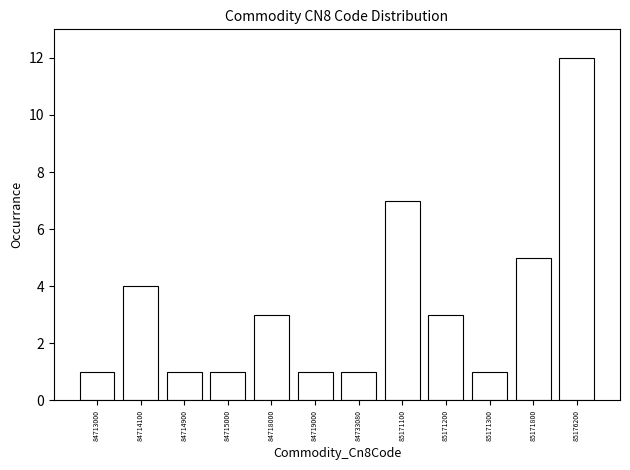

Reading right to left, what are all the values shown in this chart?

12	5	1	3	7	1	1	3	1	1	4	1